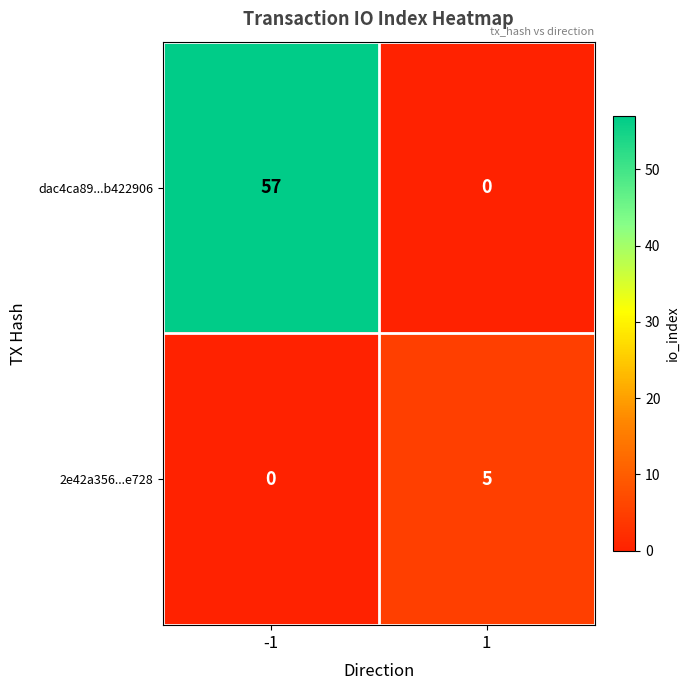

Reading left to right, list all the values displayed in this chart.

dac4ca89...b422906: -1=57	1=0
2e42a356...e728: -1=0	1=5